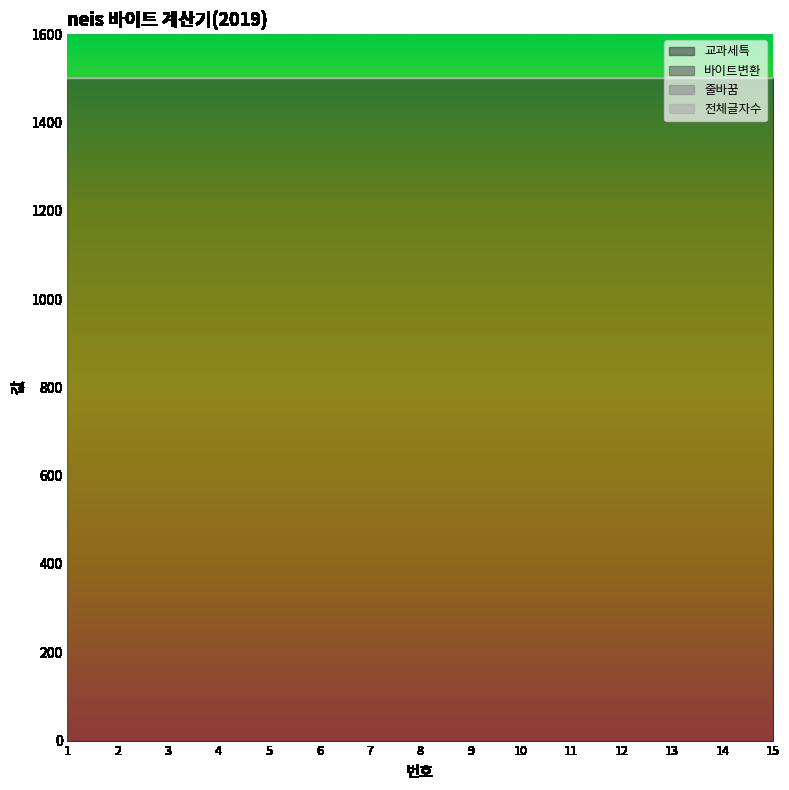

At which label is 교과세특 closest to 1500?

1